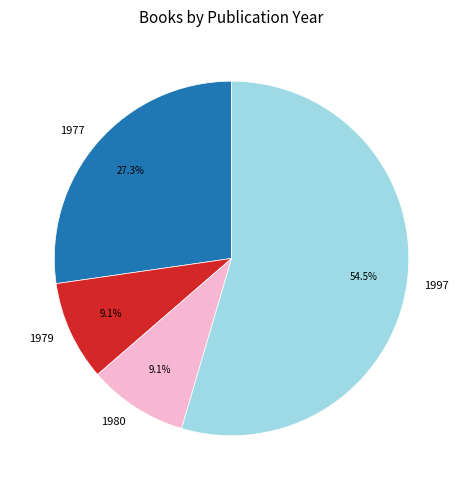

What is the largest slice in the pie chart?

1997